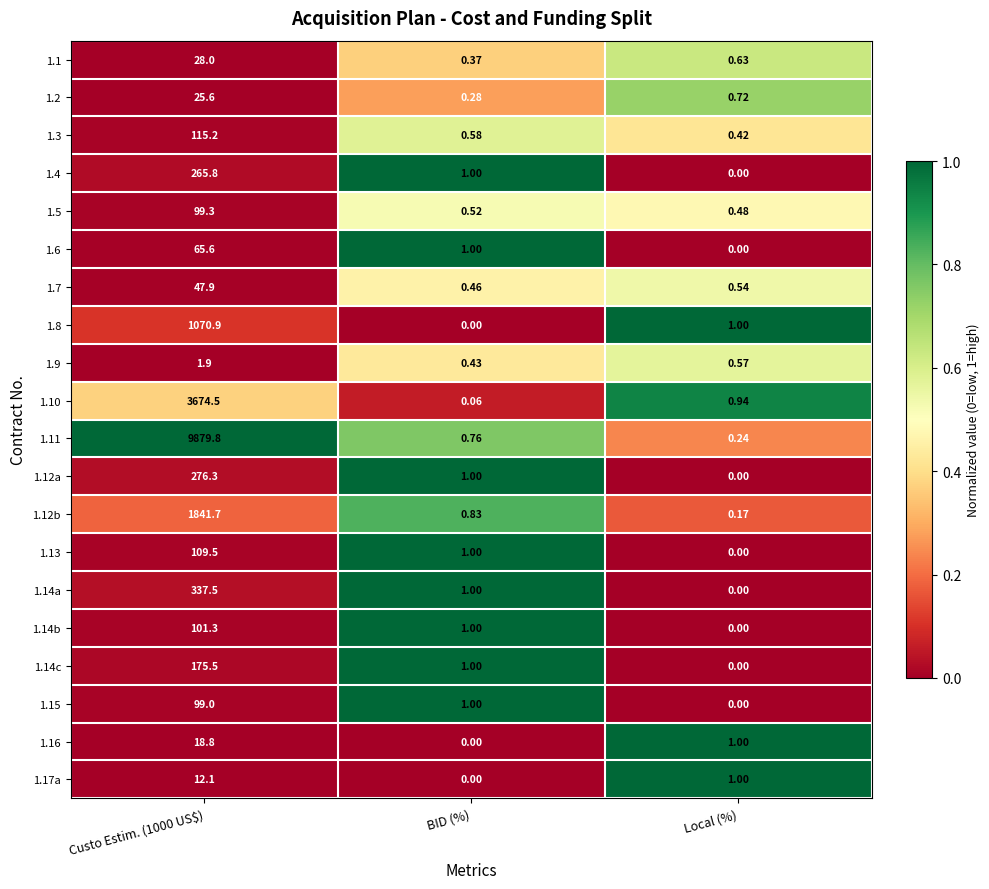

Reading right to left, transcribe all the data shown in this chart.

1.1: Local (%)=0.6	BID (%)=0.4	Custo Estim. (1000 US$)=28.0
1.2: Local (%)=0.7	BID (%)=0.3	Custo Estim. (1000 US$)=25.6
1.3: Local (%)=0.4	BID (%)=0.6	Custo Estim. (1000 US$)=115.2
1.4: Local (%)=0.0	BID (%)=1.0	Custo Estim. (1000 US$)=265.8
1.5: Local (%)=0.5	BID (%)=0.5	Custo Estim. (1000 US$)=99.3
1.6: Local (%)=0.0	BID (%)=1.0	Custo Estim. (1000 US$)=65.6
1.7: Local (%)=0.5	BID (%)=0.5	Custo Estim. (1000 US$)=47.9
1.8: Local (%)=1.0	BID (%)=0.0	Custo Estim. (1000 US$)=1070.9
1.9: Local (%)=0.6	BID (%)=0.4	Custo Estim. (1000 US$)=1.9
1.10: Local (%)=0.9	BID (%)=0.1	Custo Estim. (1000 US$)=3674.5
1.11: Local (%)=0.2	BID (%)=0.8	Custo Estim. (1000 US$)=9879.8
1.12a: Local (%)=0.0	BID (%)=1.0	Custo Estim. (1000 US$)=276.3
1.12b: Local (%)=0.2	BID (%)=0.8	Custo Estim. (1000 US$)=1841.7
1.13: Local (%)=0.0	BID (%)=1.0	Custo Estim. (1000 US$)=109.5
1.14a: Local (%)=0.0	BID (%)=1.0	Custo Estim. (1000 US$)=337.5
1.14b: Local (%)=0.0	BID (%)=1.0	Custo Estim. (1000 US$)=101.3
1.14c: Local (%)=0.0	BID (%)=1.0	Custo Estim. (1000 US$)=175.5
1.15: Local (%)=0.0	BID (%)=1.0	Custo Estim. (1000 US$)=99.0
1.16: Local (%)=1.0	BID (%)=0.0	Custo Estim. (1000 US$)=18.8
1.17a: Local (%)=1.0	BID (%)=0.0	Custo Estim. (1000 US$)=12.1